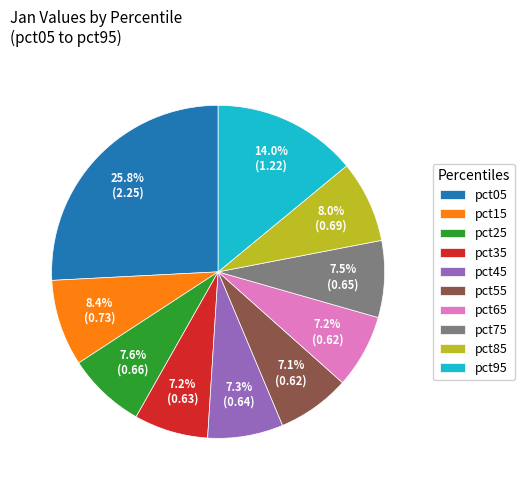

Approximately how many times larger is the value at pct55 compared to pct05?

0.3